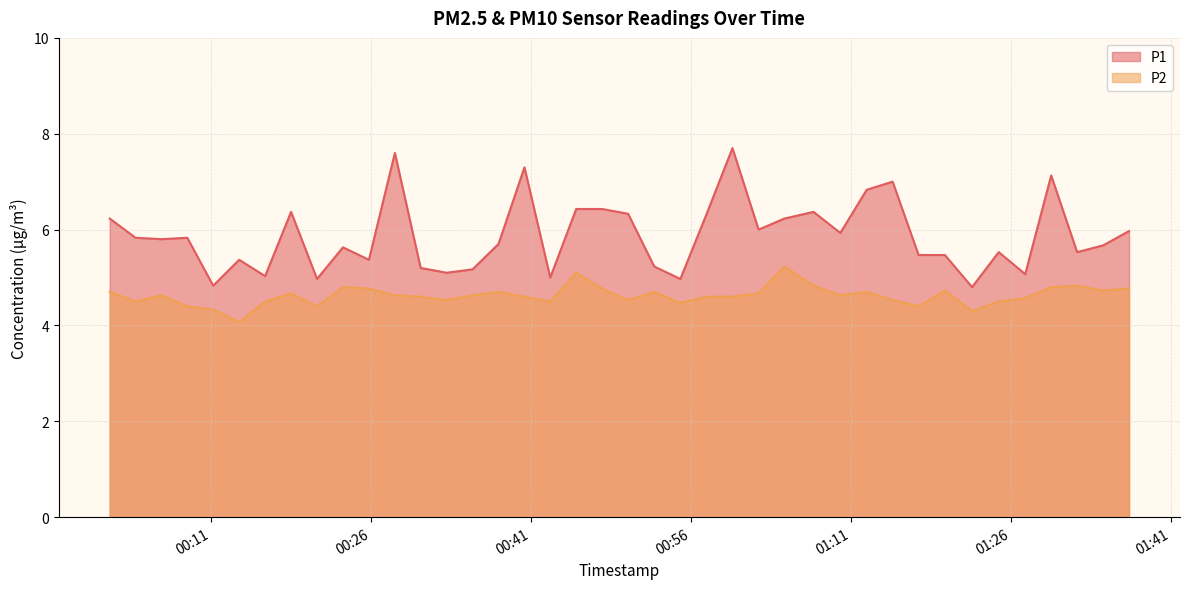

What is the greatest value displayed?

7.7